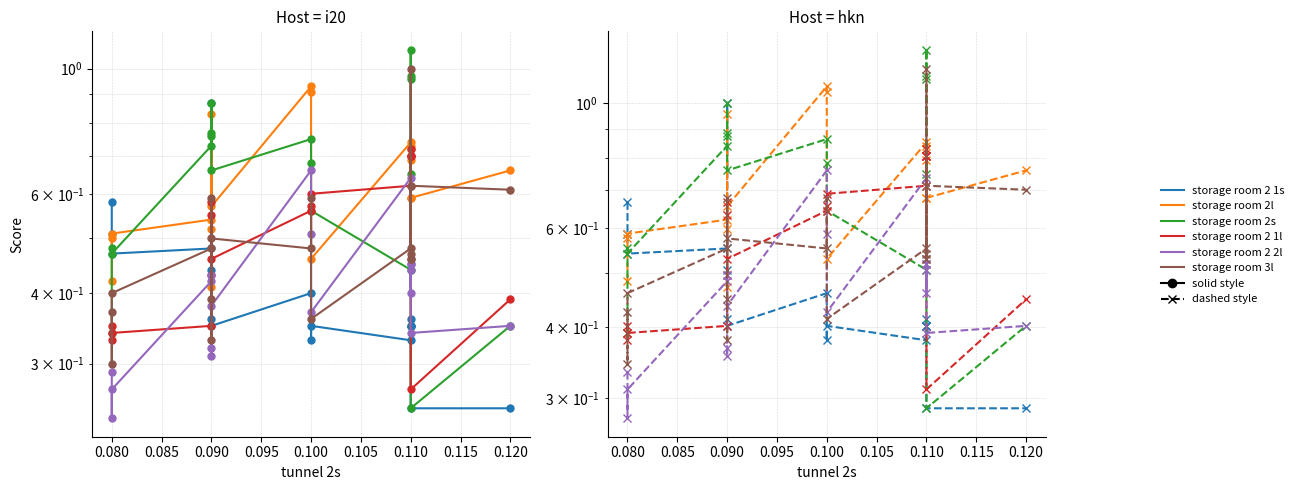

How many series are shown in this chart?

6